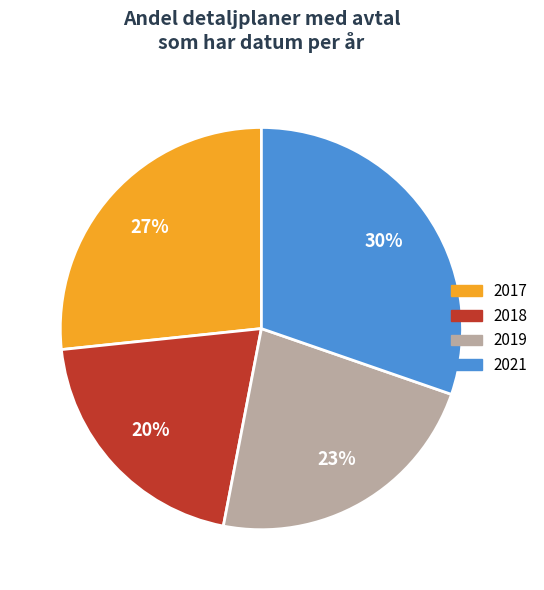

How many segments does this pie chart have?

4